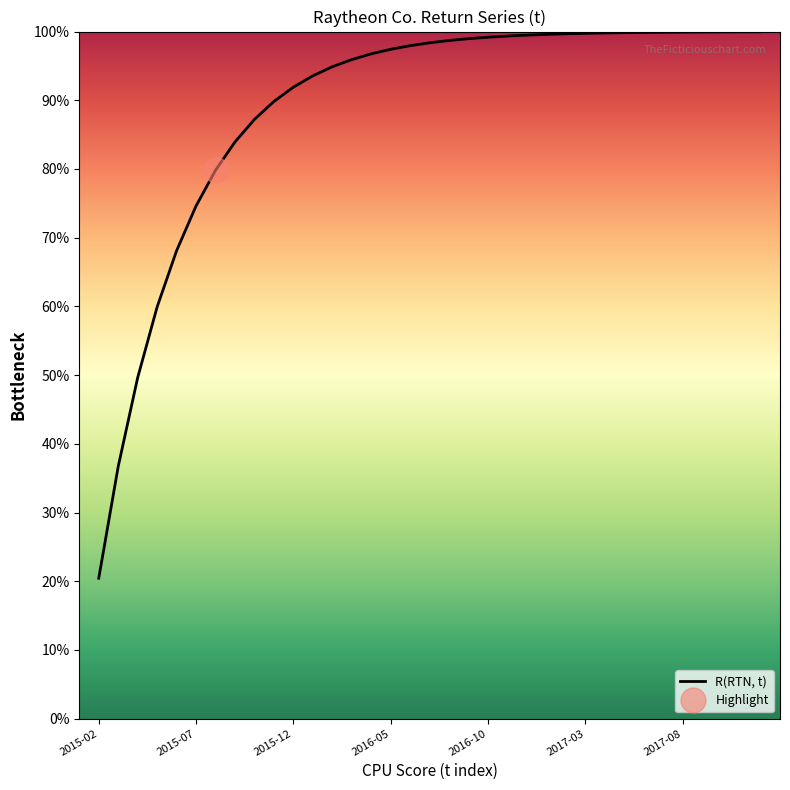

Which category has the lowest value in the R(RTN, t) series?

2015-02